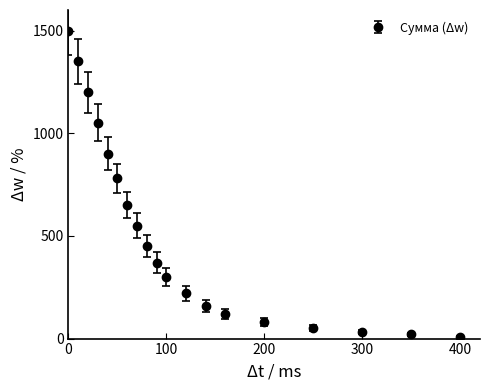

What is the average value?

515